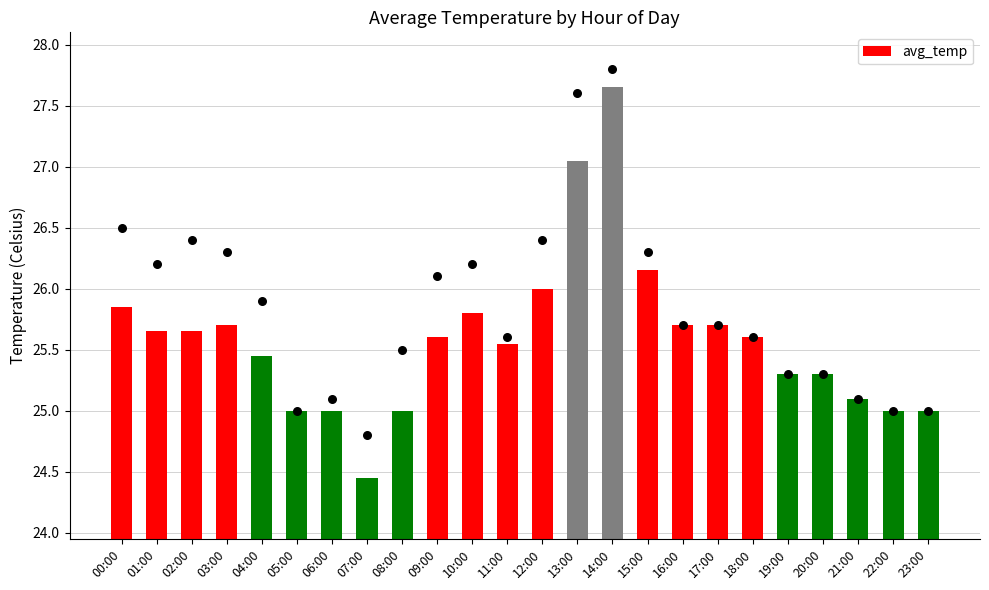

What is the ratio of the value at 07:00 to the value at 00:00?

0.9